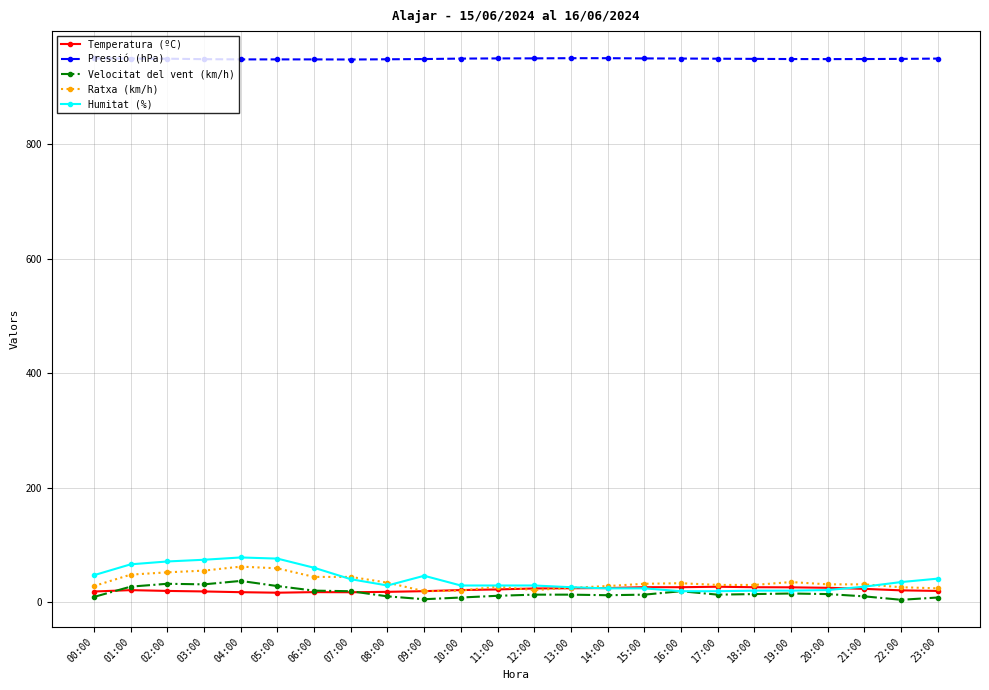

True or false: Humitat (%) has more than 0 interior local peaks.

True